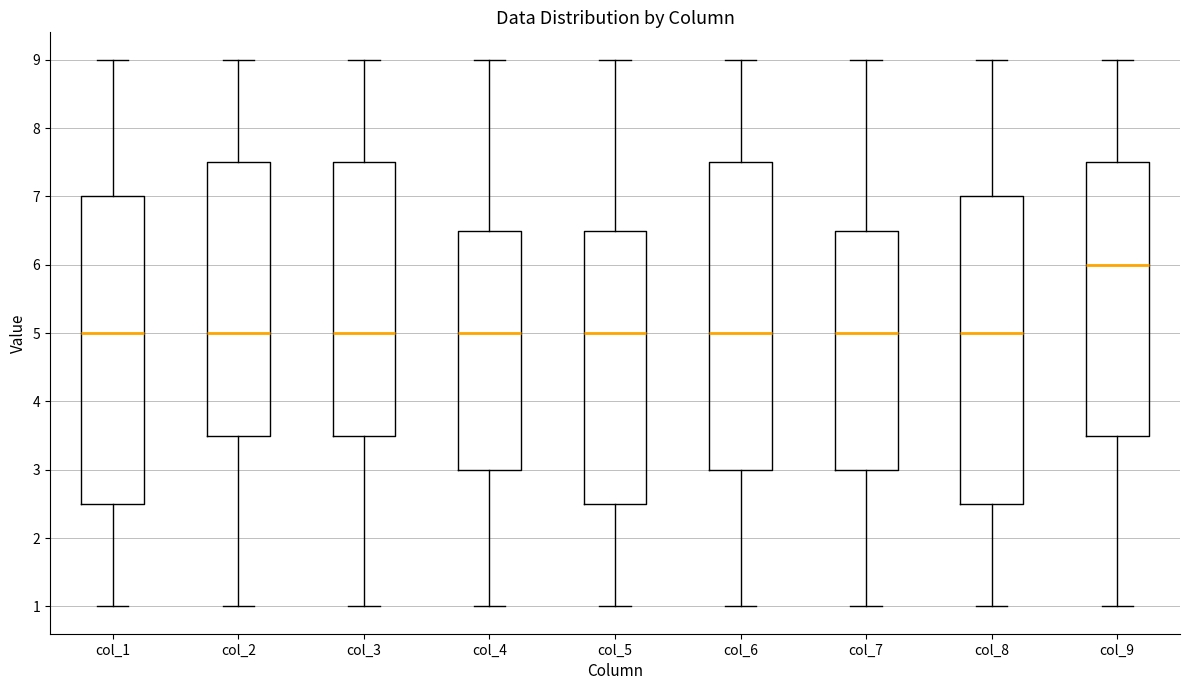

Which box has the highest median line?

col_9